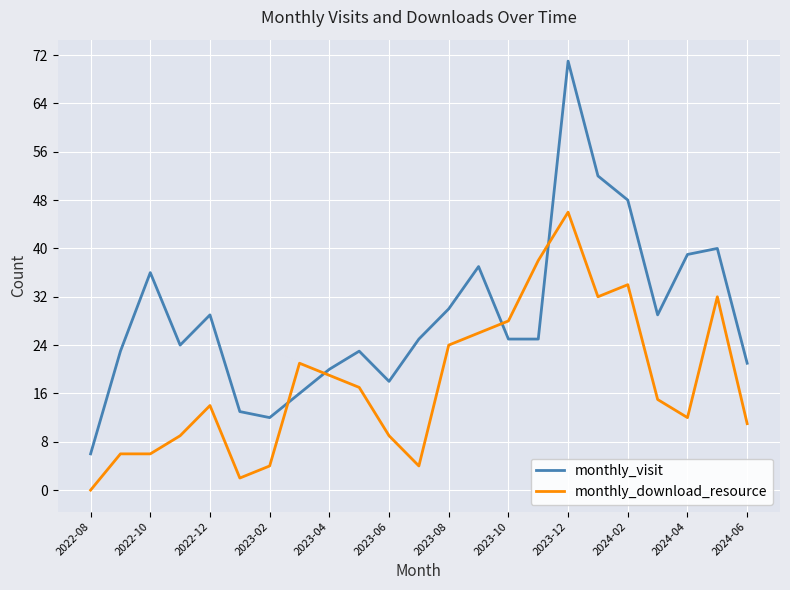

How many intersections are there between monthly_visit and monthly_download_resource?

4